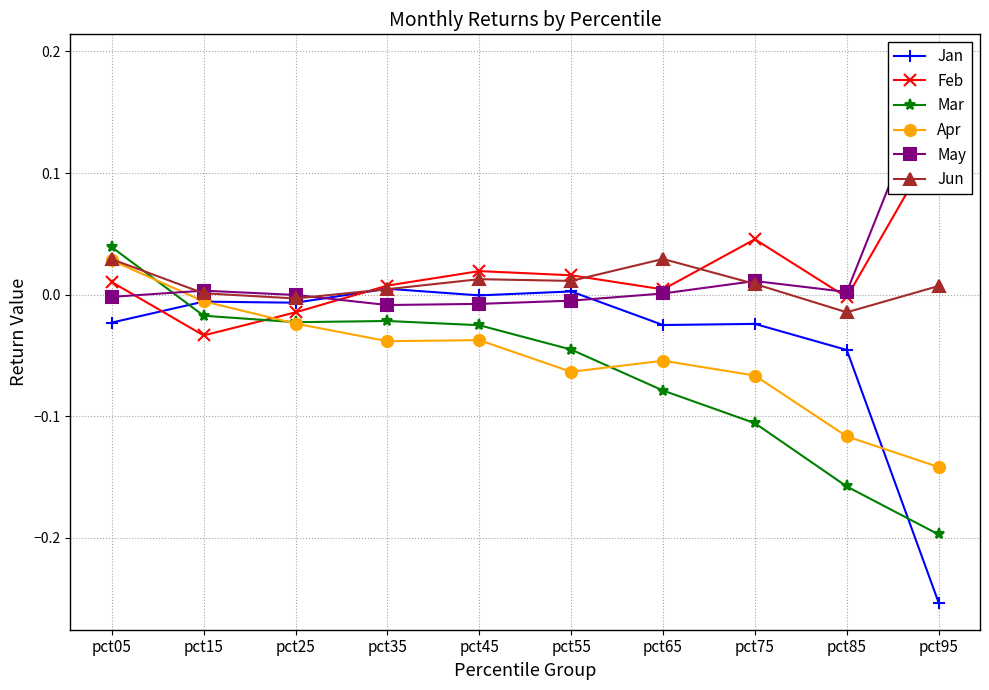

At how many categories does at least one series exceed 0?

9